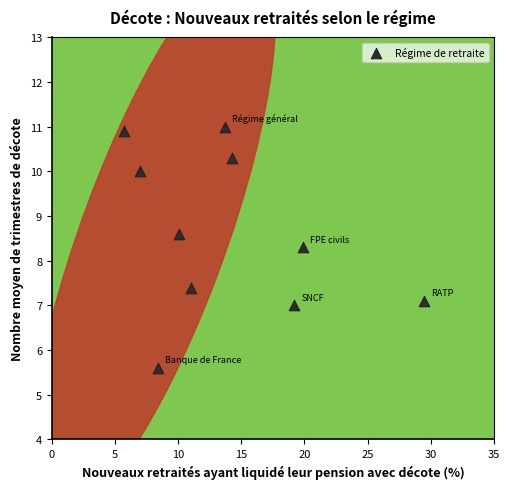

What Y value in the scatter plot is closest to 8?

8.3